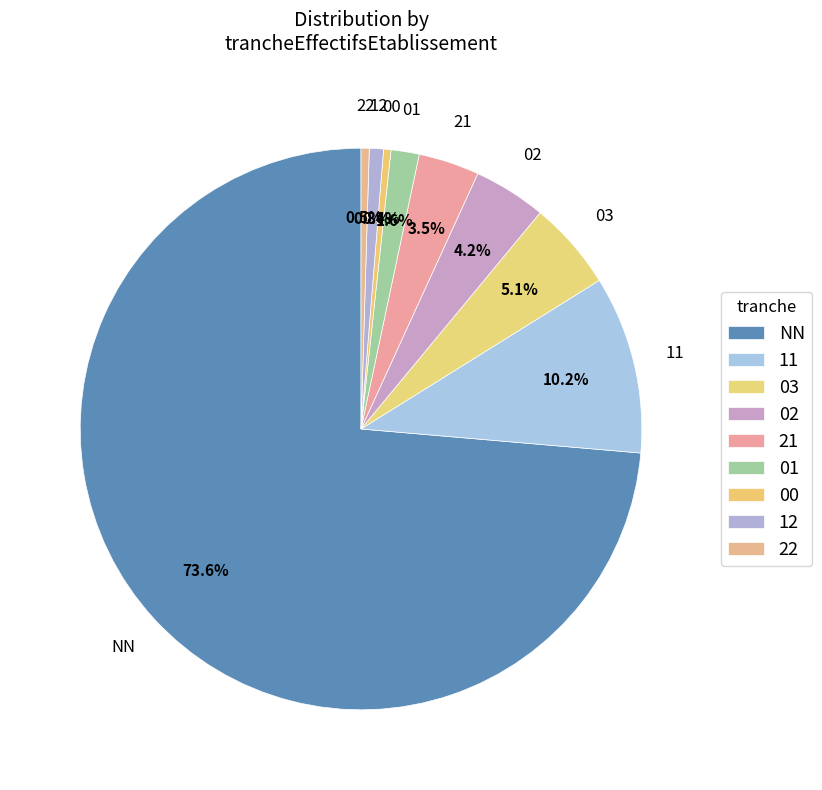

Which slice is the smallest?

00